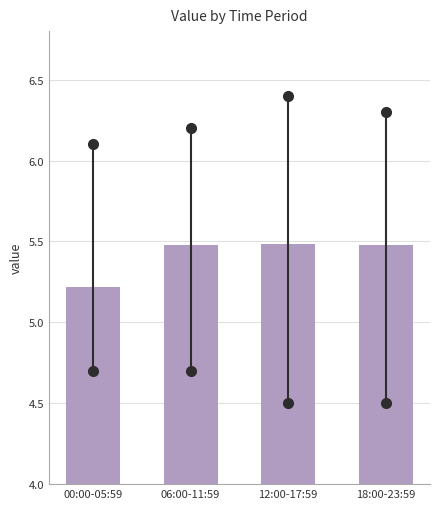

Reading right to left, transcribe all the data shown in this chart.

5.5	5.5	5.5	5.2